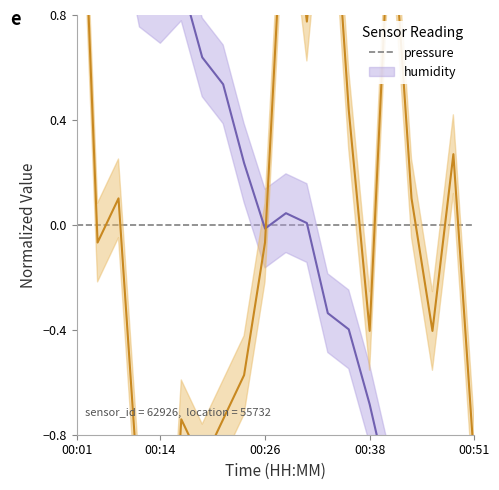

After their last crossing, which series has the higher values: humidity or pressure?

humidity